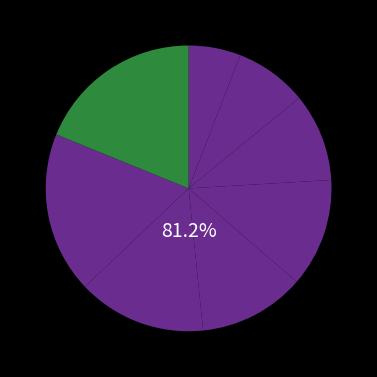

To the nearest percent, what portion does 2013 represent?

10%